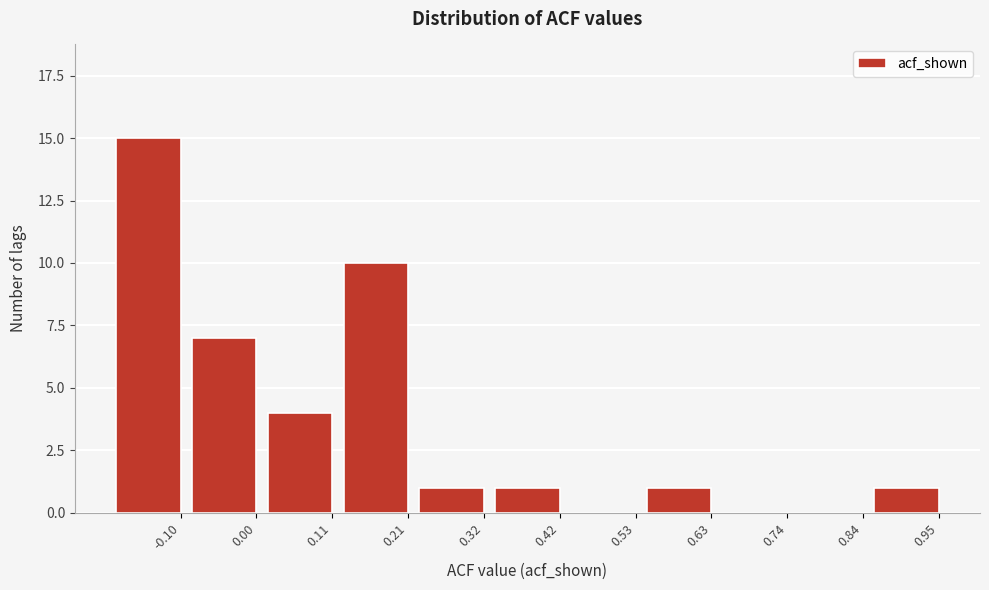

Reading left to right, extract all data points from this chart.

-0.10=15	0.00=7	0.11=4	0.21=10	0.32=1	0.42=1	0.53=0	0.63=1	0.74=0	0.84=0	0.95=1